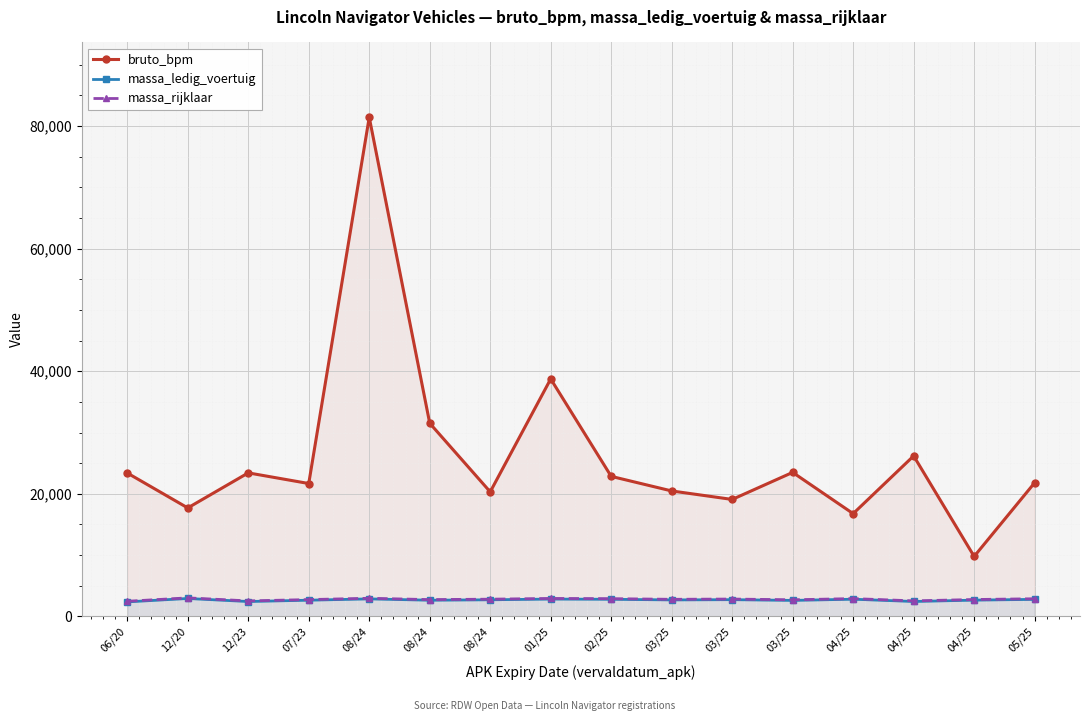

Which category has the highest value across all series?

08/24